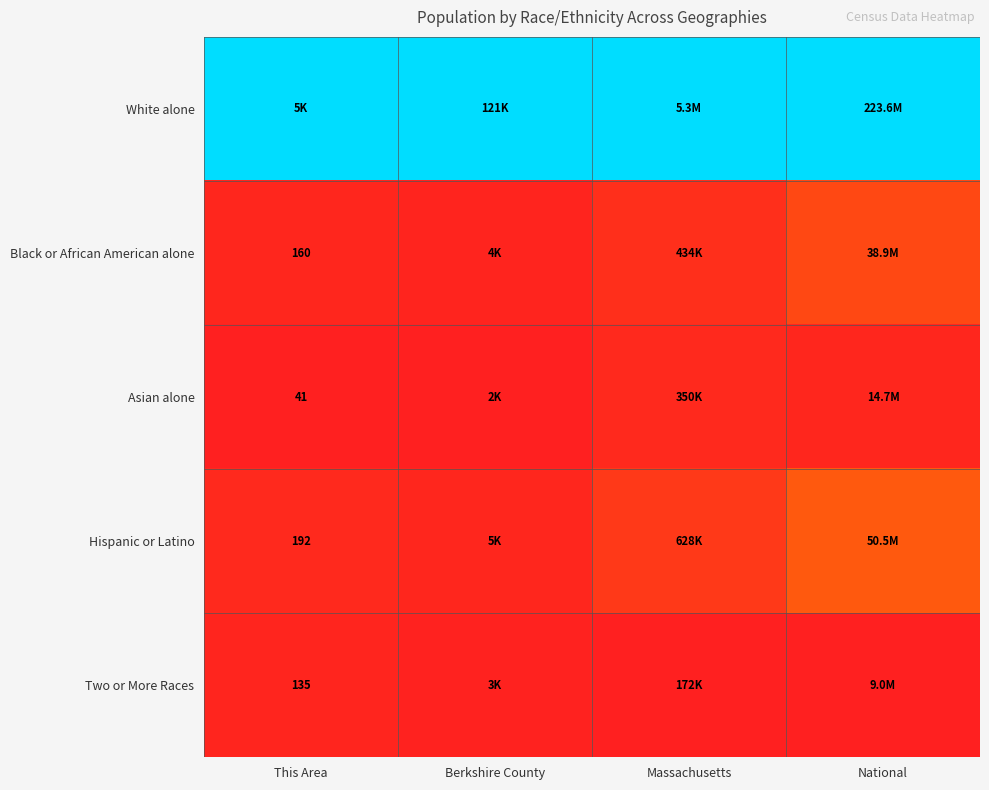

At how many categories does at least one series exceed 0?

4